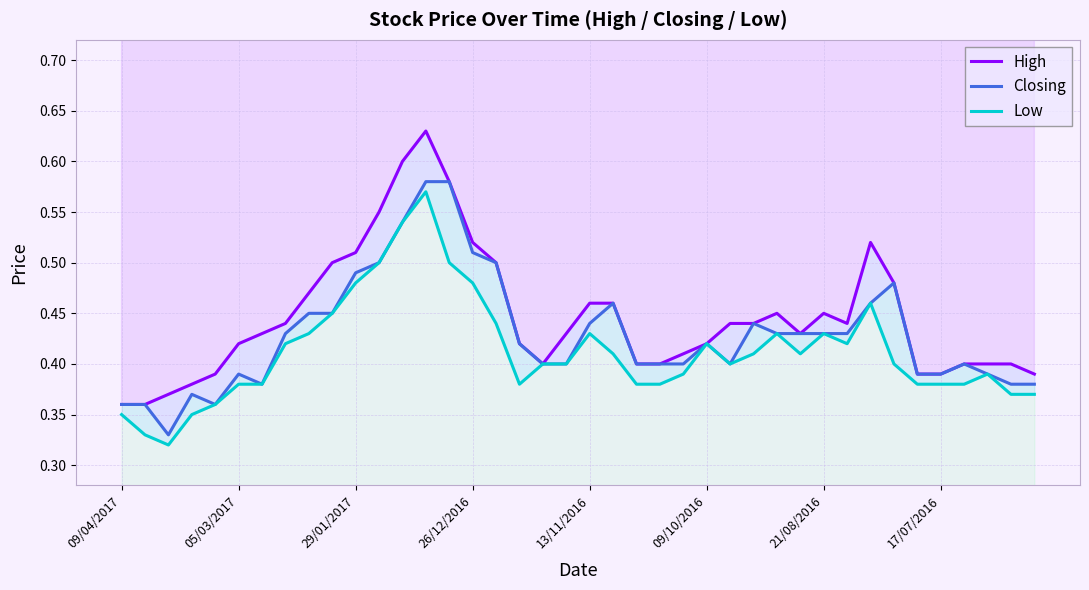

List the series in order of their overall mean, highest first.

High, Closing, Low